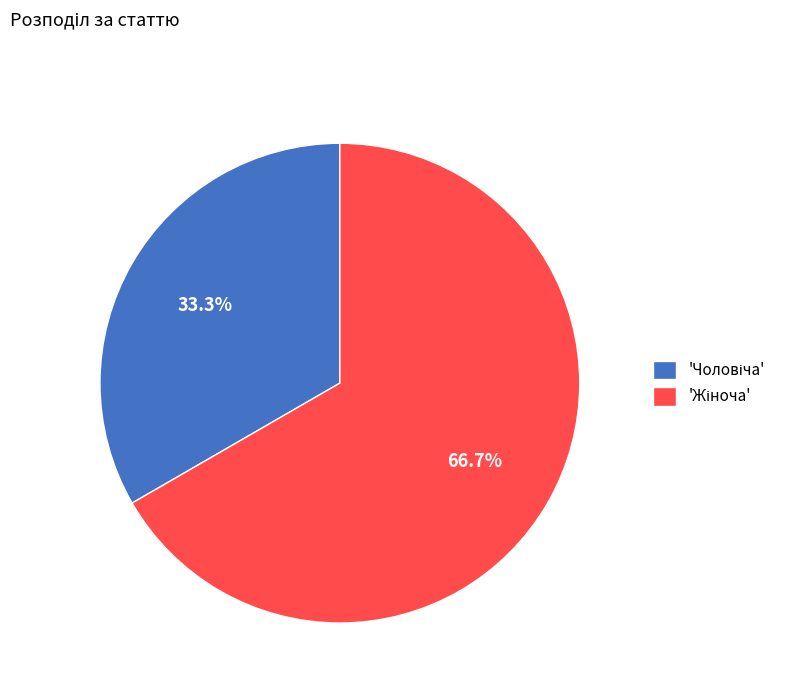

Is there a majority slice in this chart?

Yes